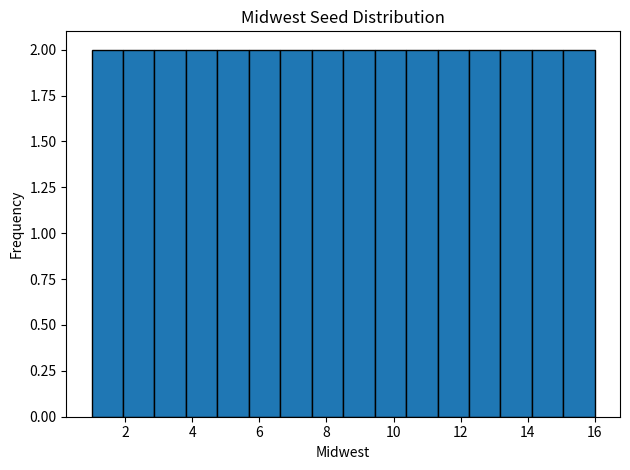

Reading left to right, list every bar in this chart as the range it spans on the x-axis followed by its height. Neither the bar edges nor the heights are printed on the chart, so give them approximately, as read against the axes.

1.0 to 2.0: 2
2.0 to 2.8: 2
2.8 to 3.8: 2
3.8 to 4.8: 2
4.8 to 5.6: 2
5.6 to 6.6: 2
6.6 to 7.6: 2
7.6 to 8.6: 2
8.6 to 9.4: 2
9.4 to 10.4: 2
10.4 to 11.4: 2
11.4 to 12.2: 2
12.2 to 13.2: 2
13.2 to 14.2: 2
14.2 to 15.0: 2
15.0 to 16.0: 2